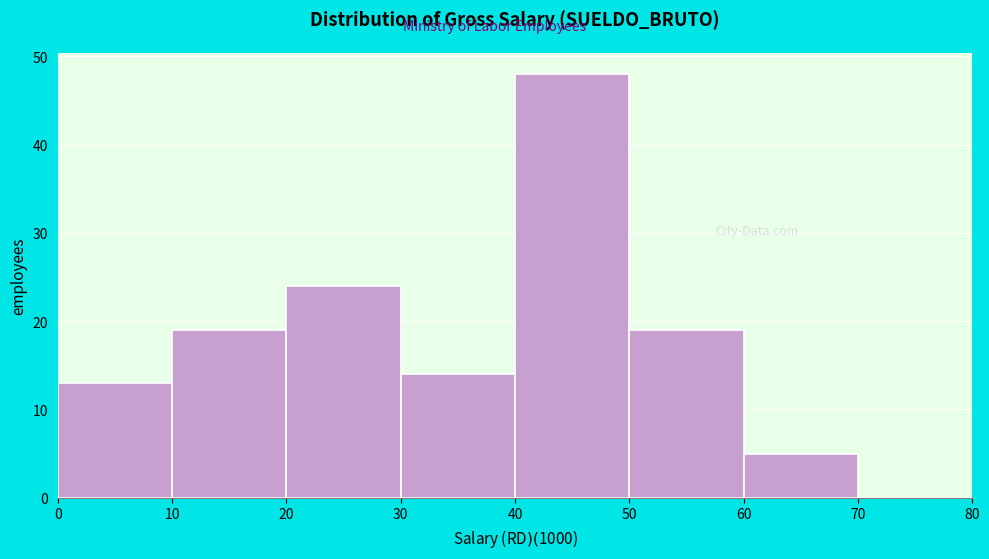

Reading right to left, extract all data points from this chart.

70=0	60=5	50=19	40=48	30=14	20=24	10=19	0=13